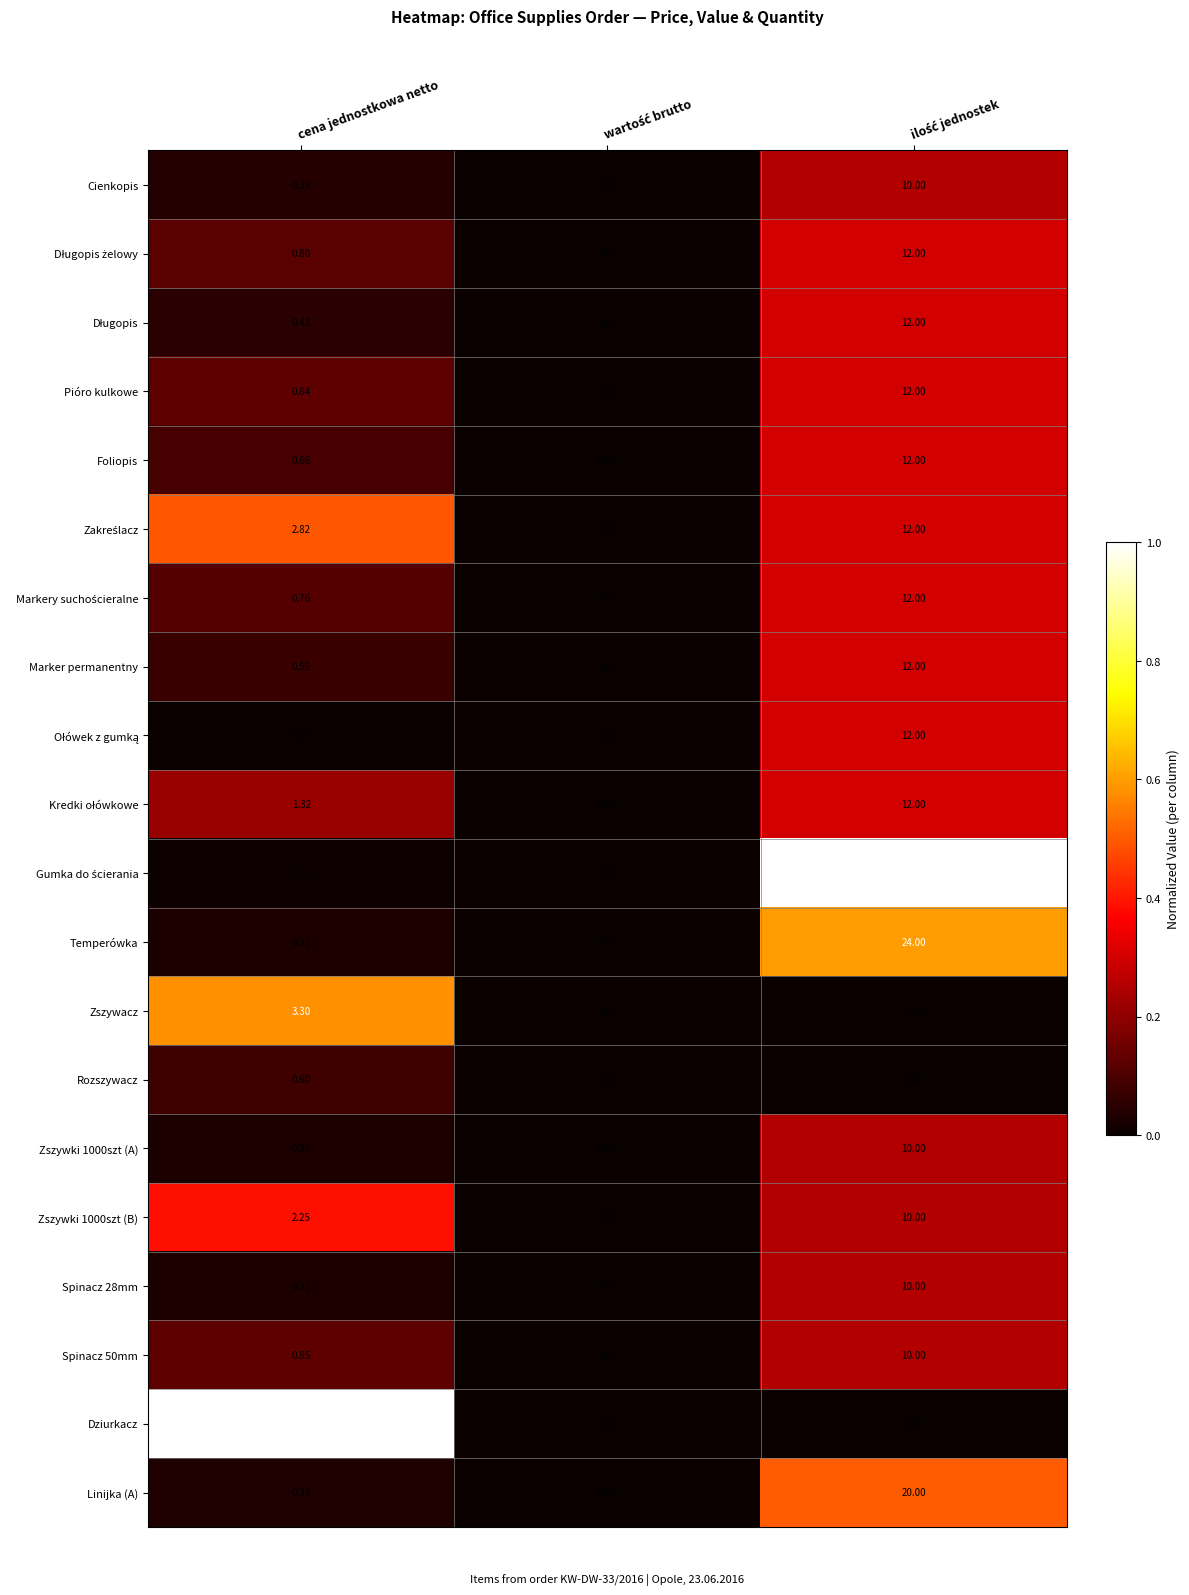

At which label is Pióro kulkowe closest to 6?

cena jednostkowa netto